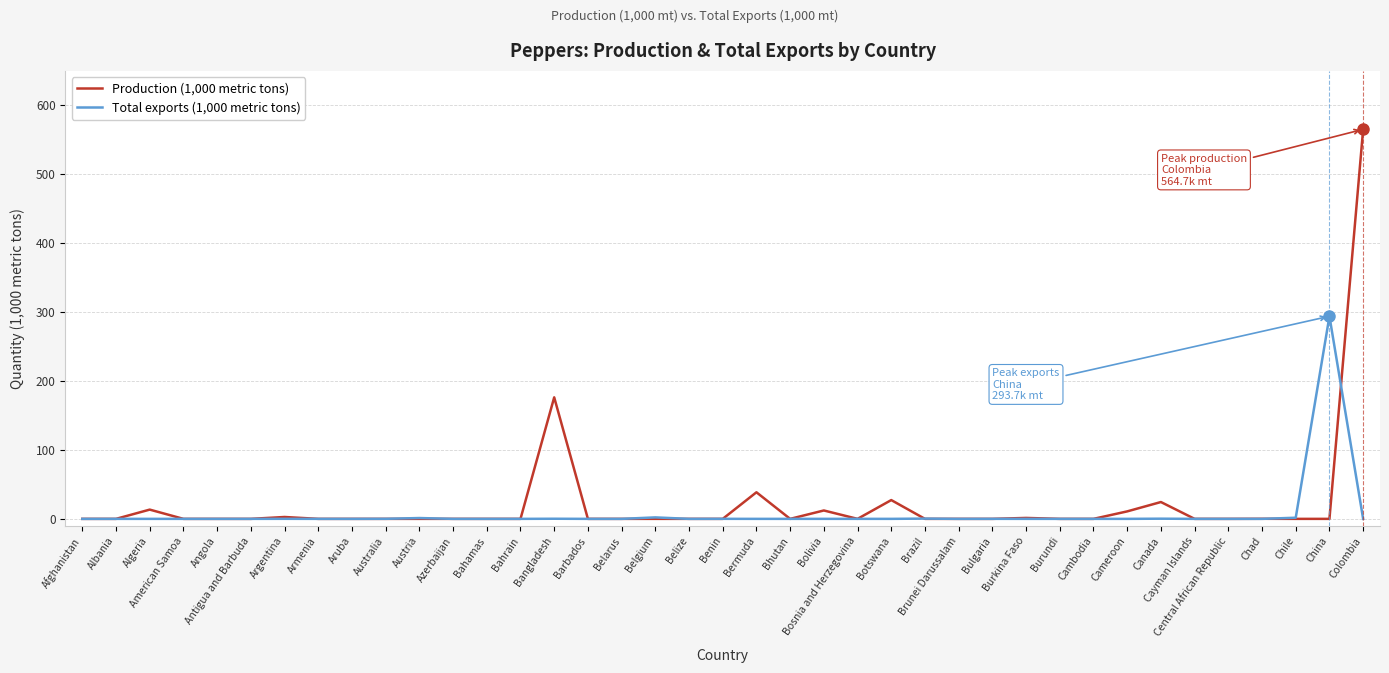

The Production (1,000 metric tons) series shows 176.1 at Bangladesh. True or false?

True